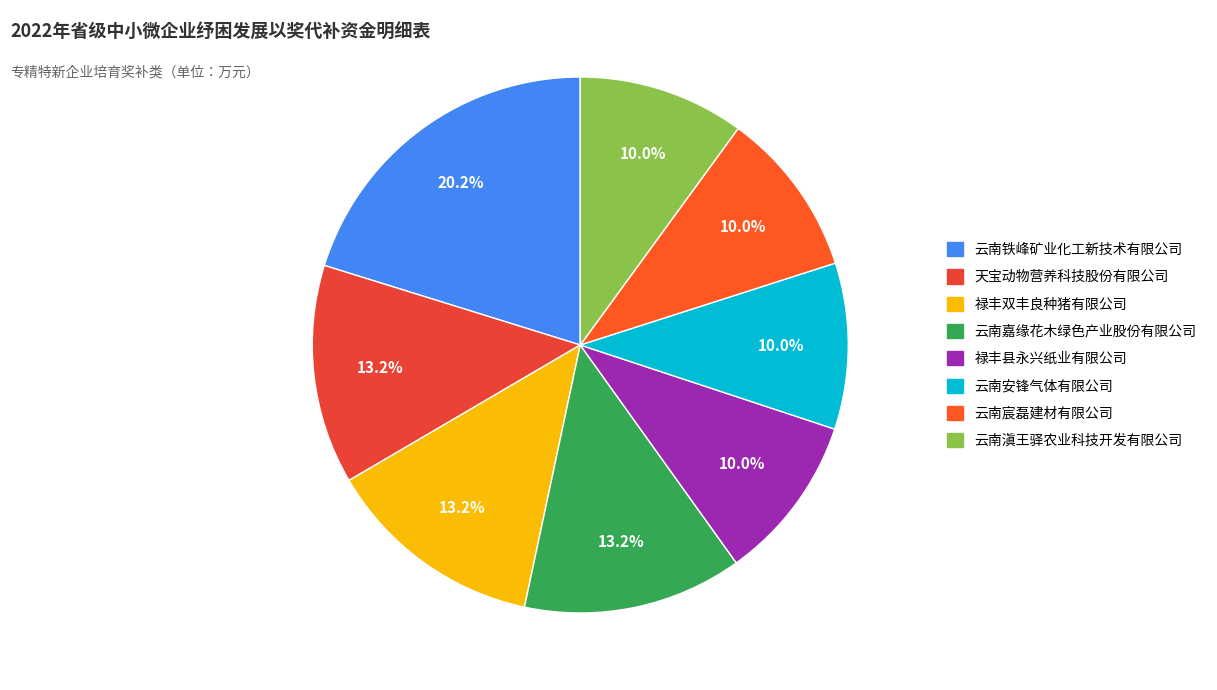

What is the largest slice in the pie chart?

云南铁峰矿业化工新技术有限公司